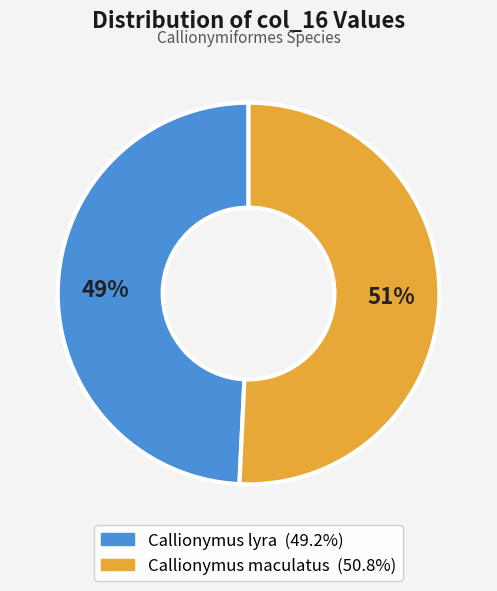

Approximately how many times larger is the value at Callionymus maculatus compared to Callionymus lyra?

1.0